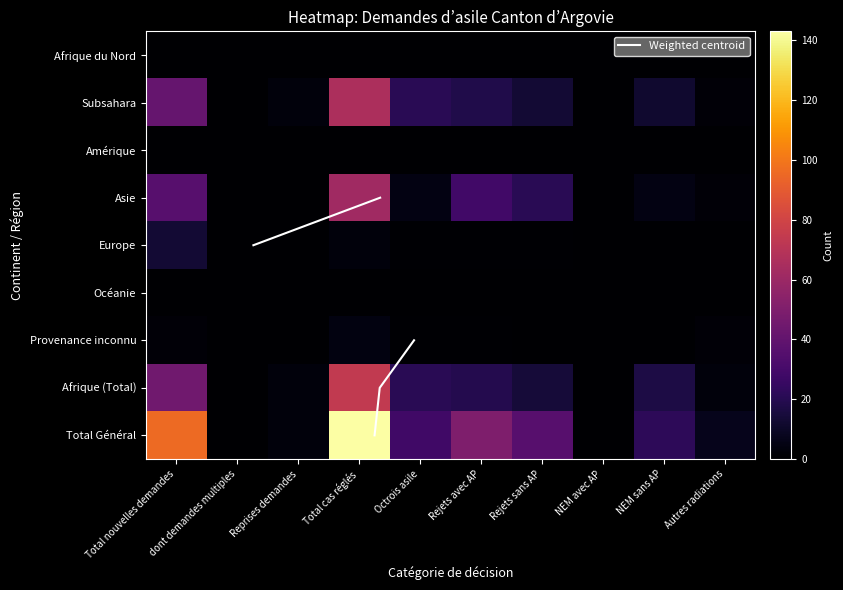

What is the highest value of the Subsahara series?

66